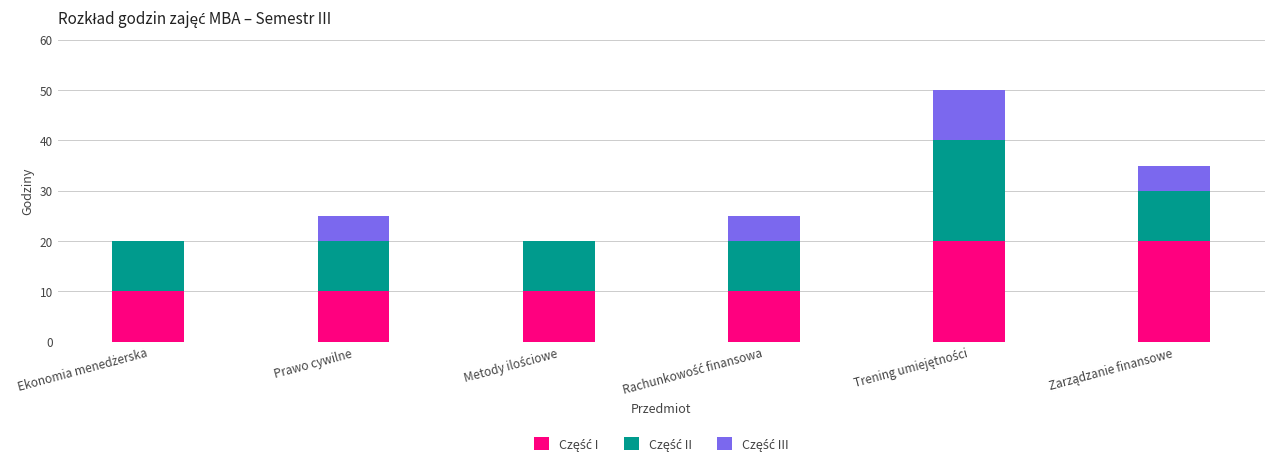

Count the number of data series in this chart.

3